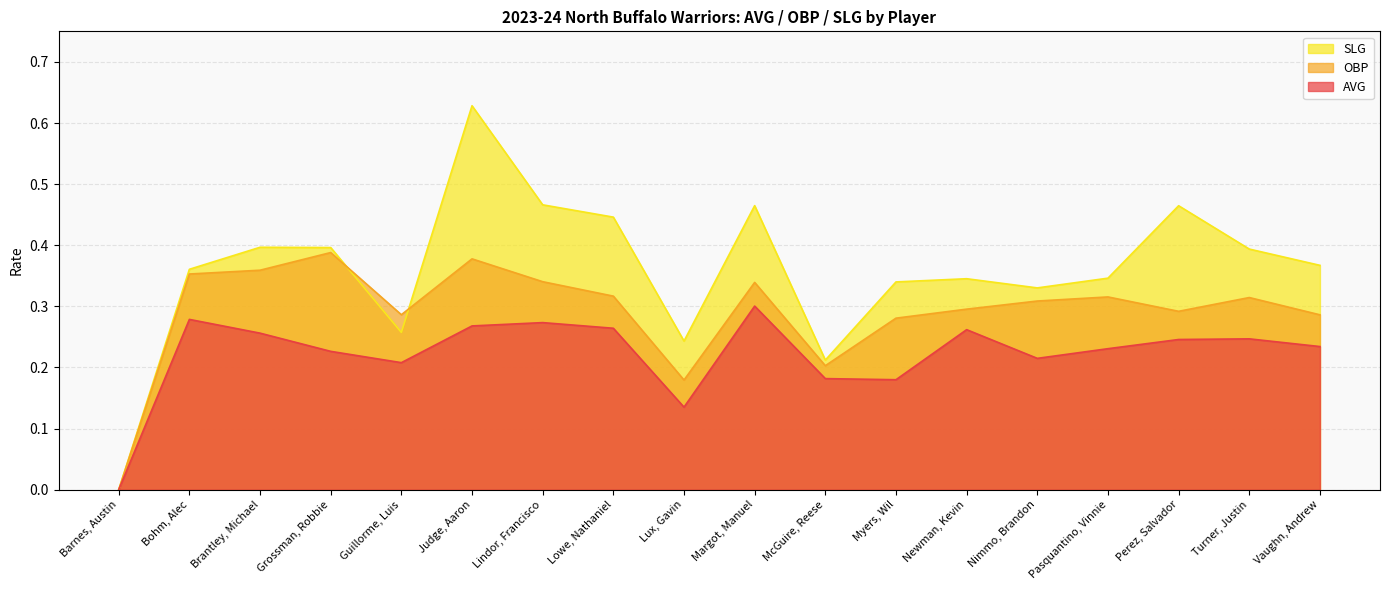

How many AVG values are between 0 and 1?

18